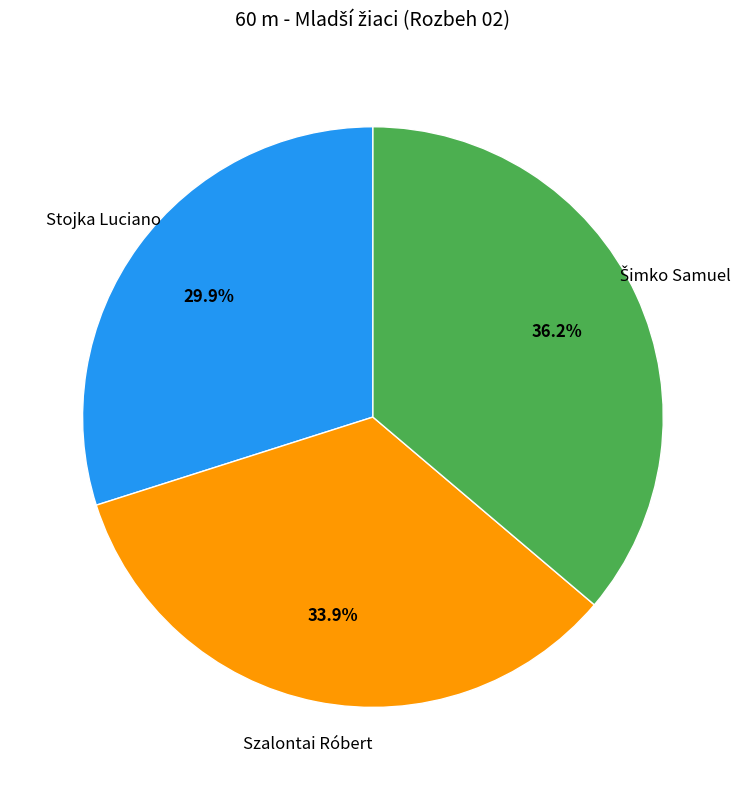

How much of the chart is everything except Szalontai Róbert?

66.1%